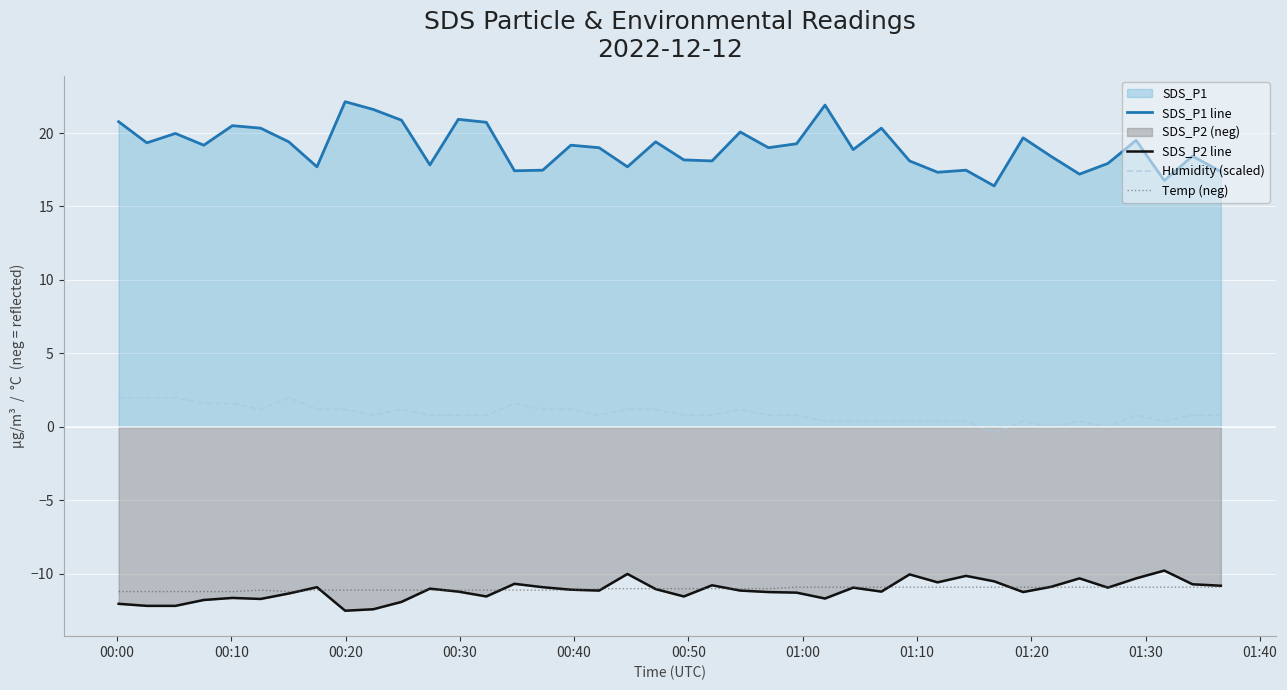

What is the lowest value of the Temp (neg) series?

-11.2